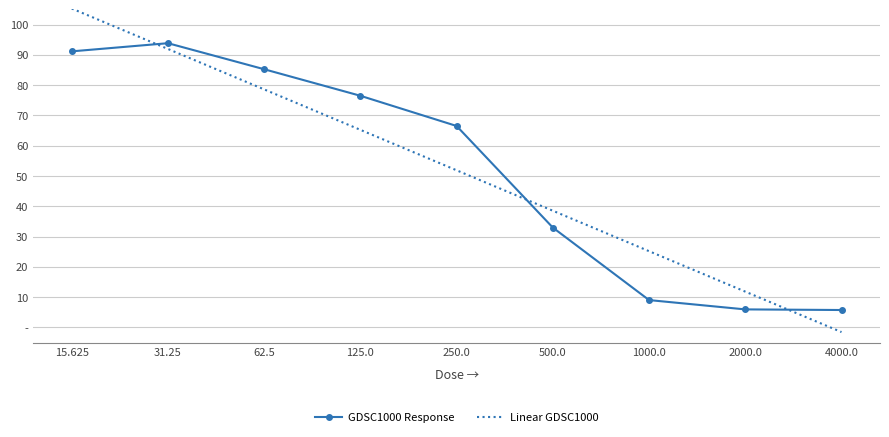

Between 31.25 and 4000.0, which is larger?

31.25